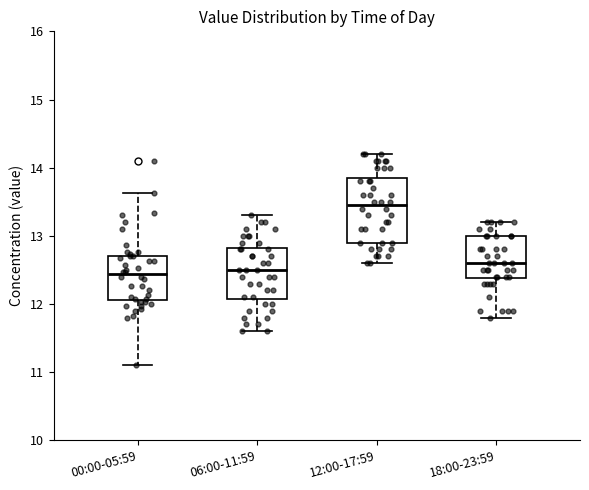

Which box is the tallest, from its lower edge to its upper edge?

12:00-17:59